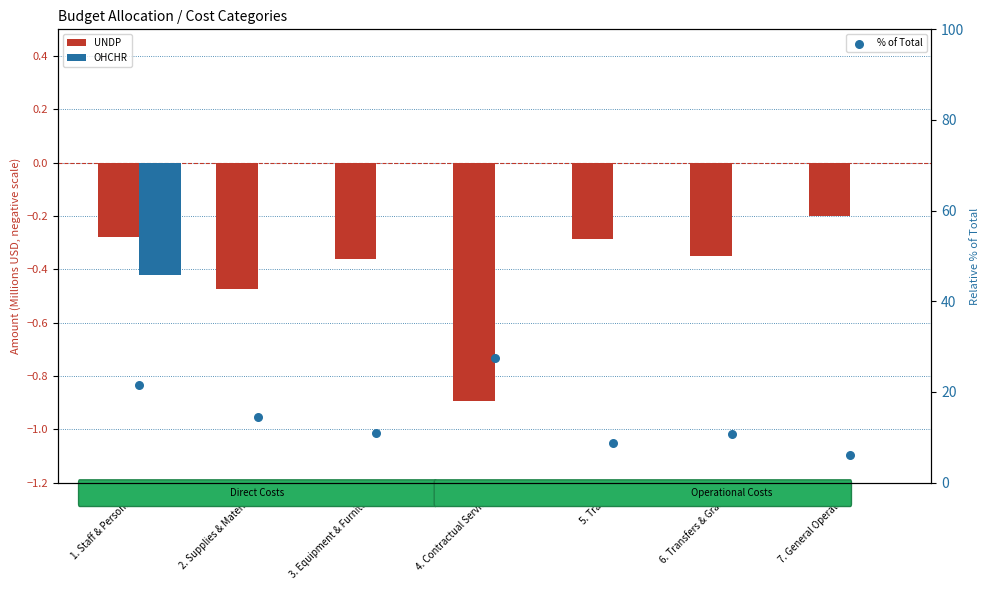

Which series reaches the maximum Y coordinate?

% of Total